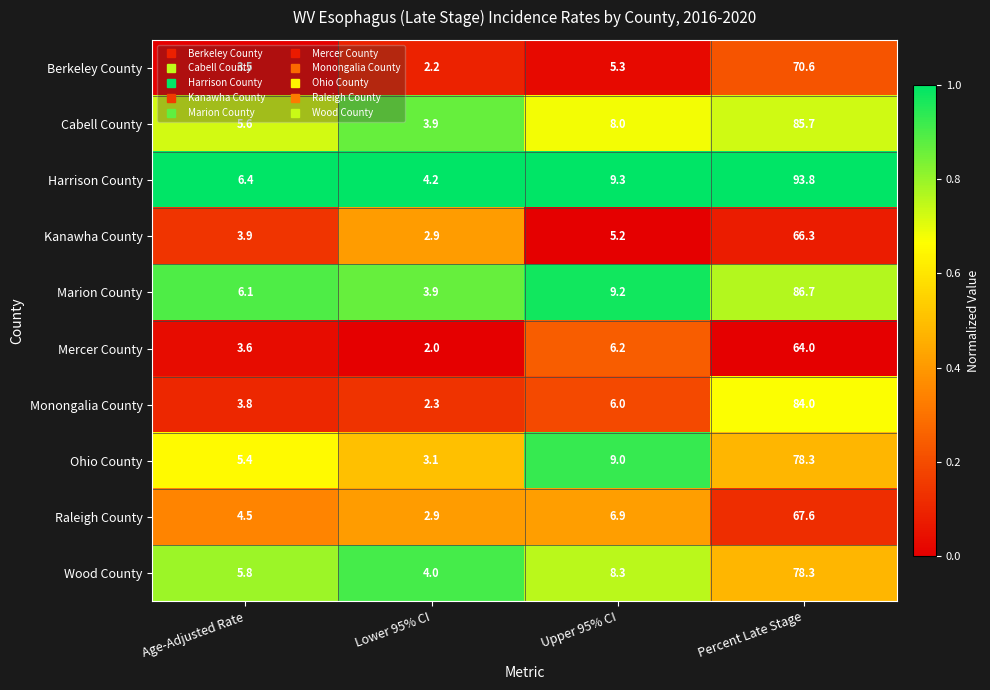

What is the sum of all Raleigh County values?

81.9